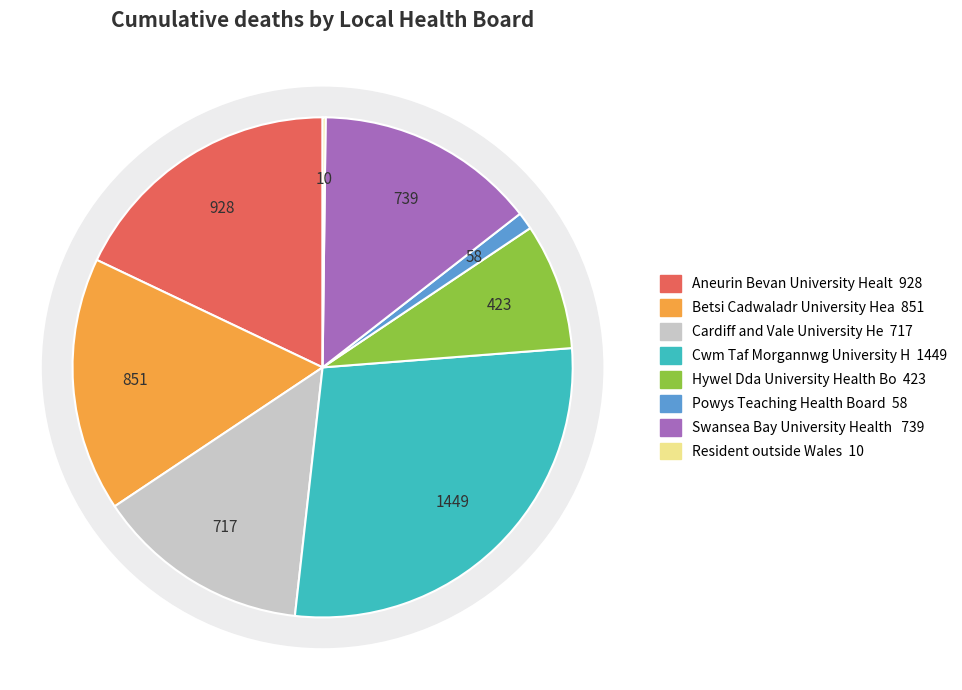

What portion of the pie excludes Betsi Cadwaladr University Health Board?

83.6%